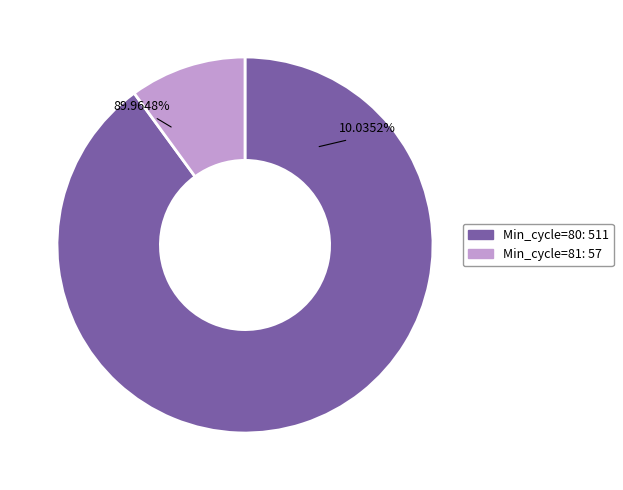

What is the ratio of the value at 80 to the value at 80?

1.0